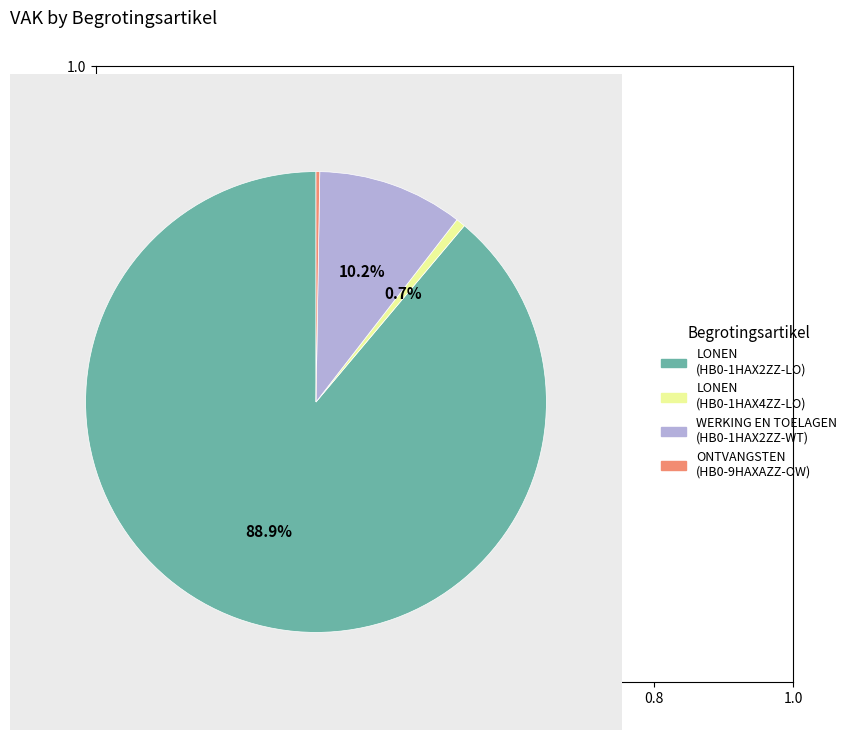

Is there a majority slice in this chart?

Yes